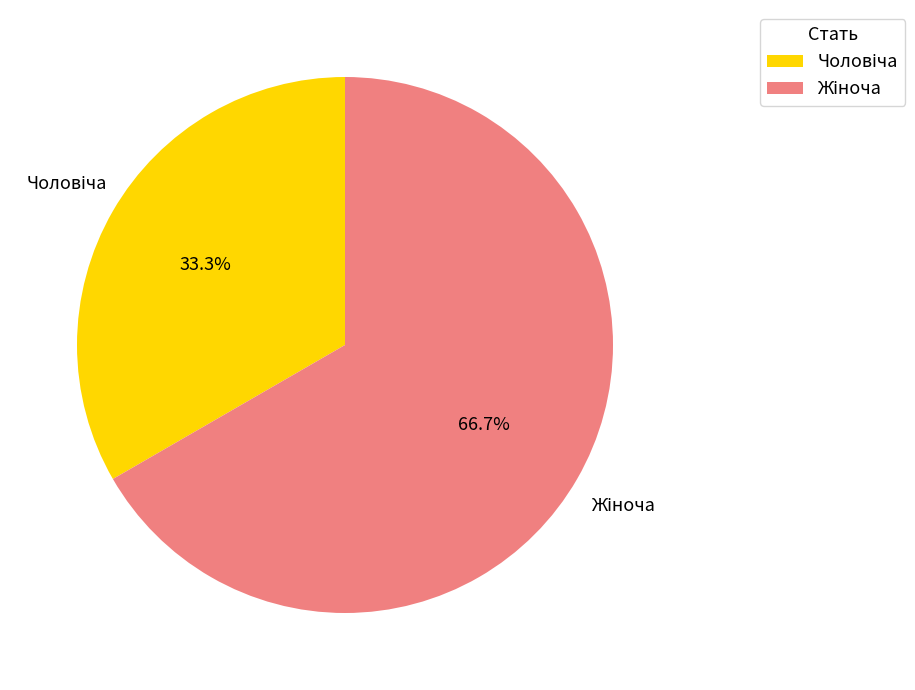

Is there any slice that represents more than half of the pie?

Yes